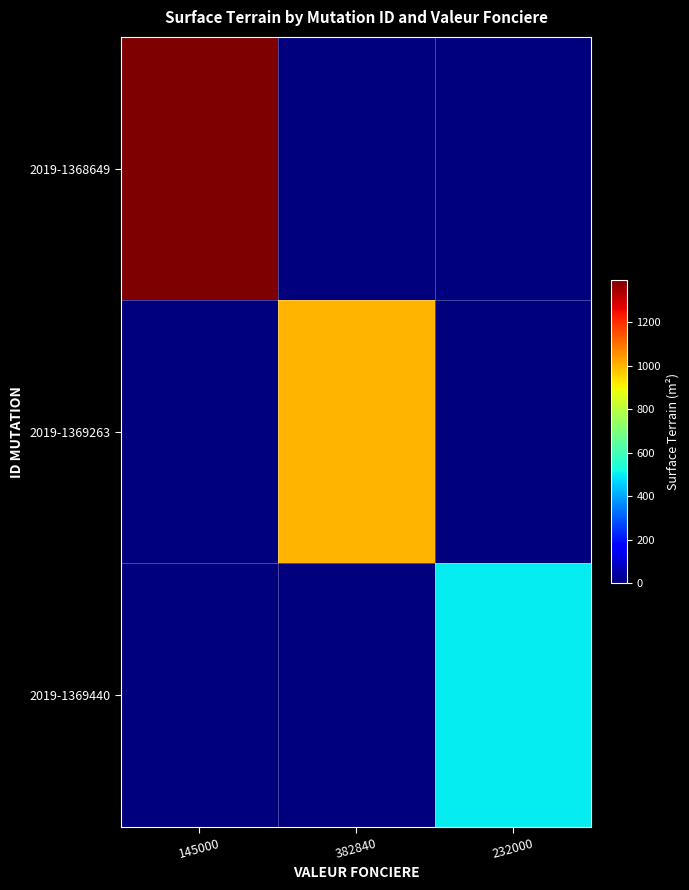

Rank the series by their maximum value, from lowest to highest.

2019-1369440, 2019-1369263, 2019-1368649